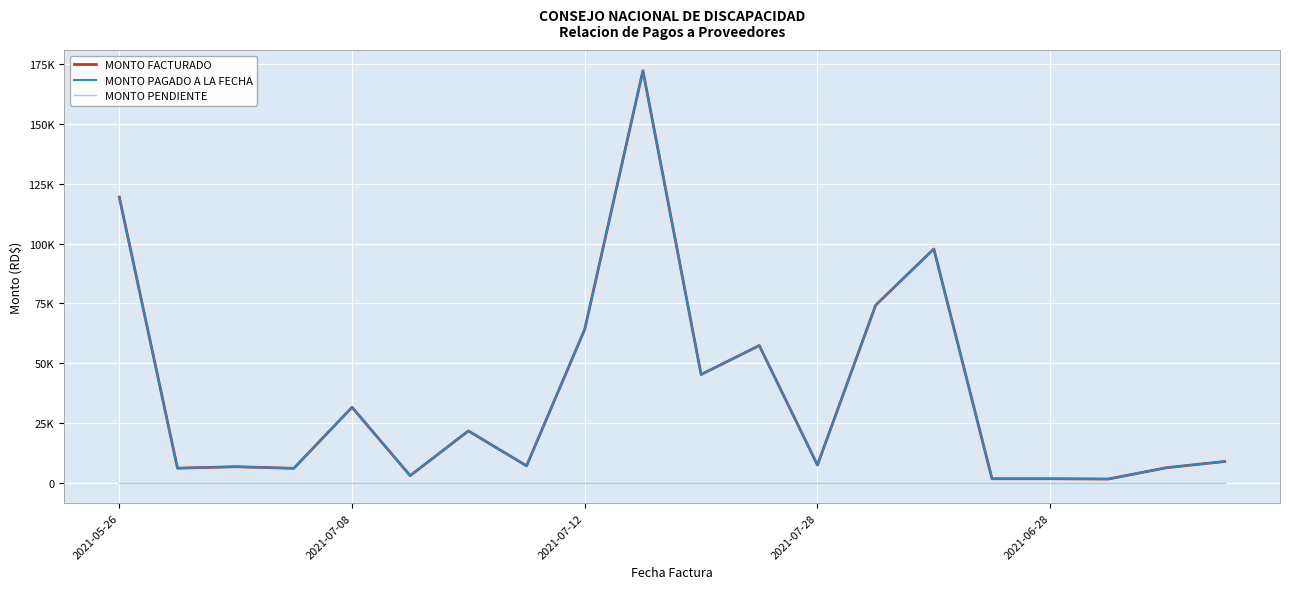

Is this an area chart (filled region under the line)?

No